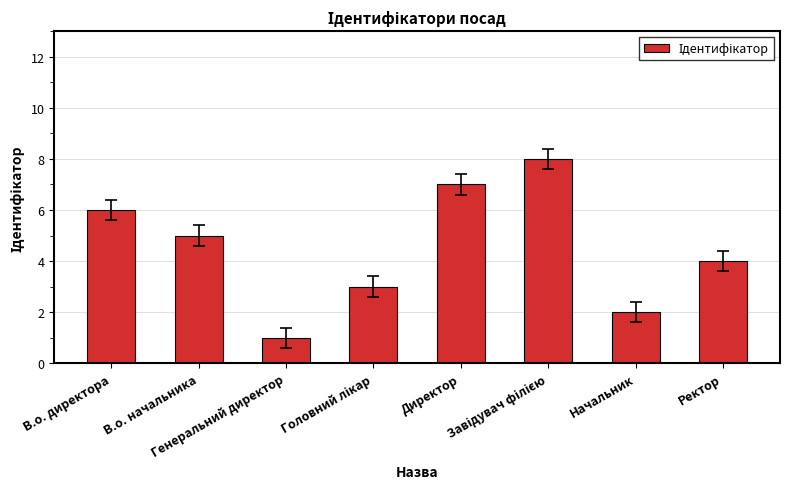

What is the change in value from В.о. директора to Начальник?

-4